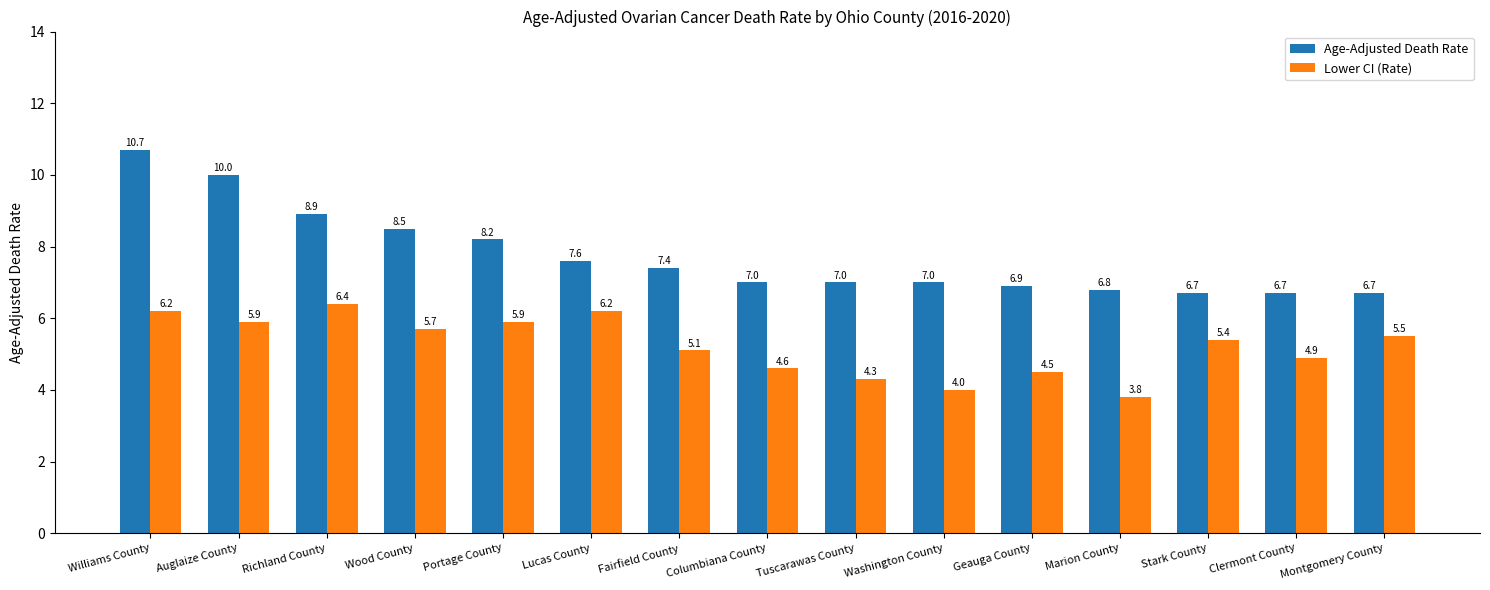

What position from the left is Geauga County?

11